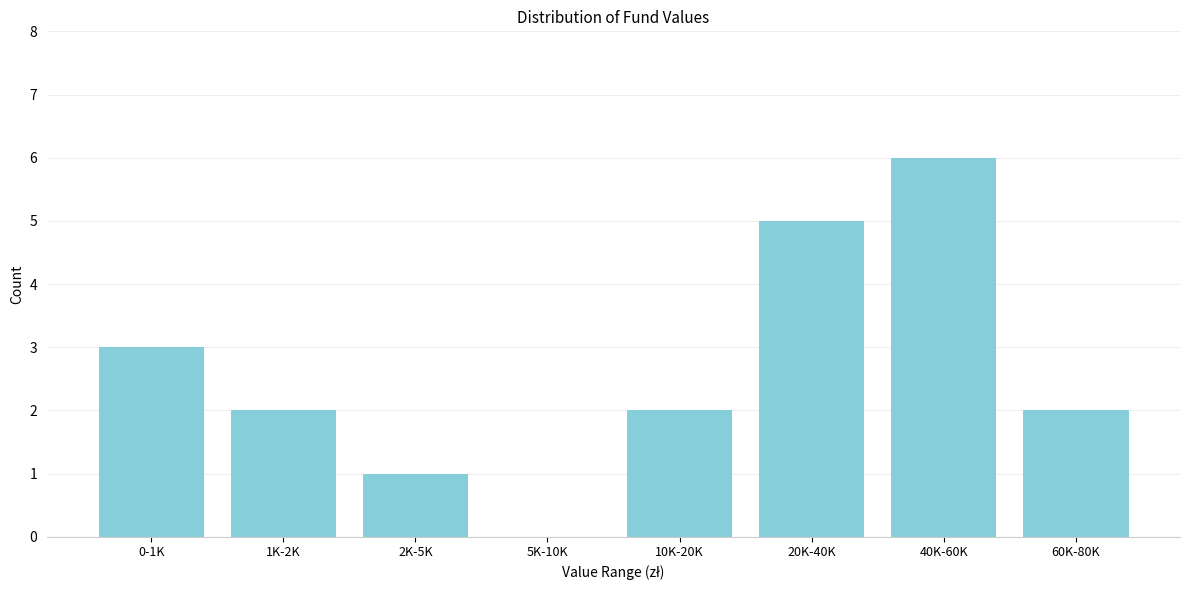

Reading right to left, what are all the values shown in this chart?

60K-80K=2	40K-60K=6	20K-40K=5	10K-20K=2	5K-10K=0	2K-5K=1	1K-2K=2	0-1K=3